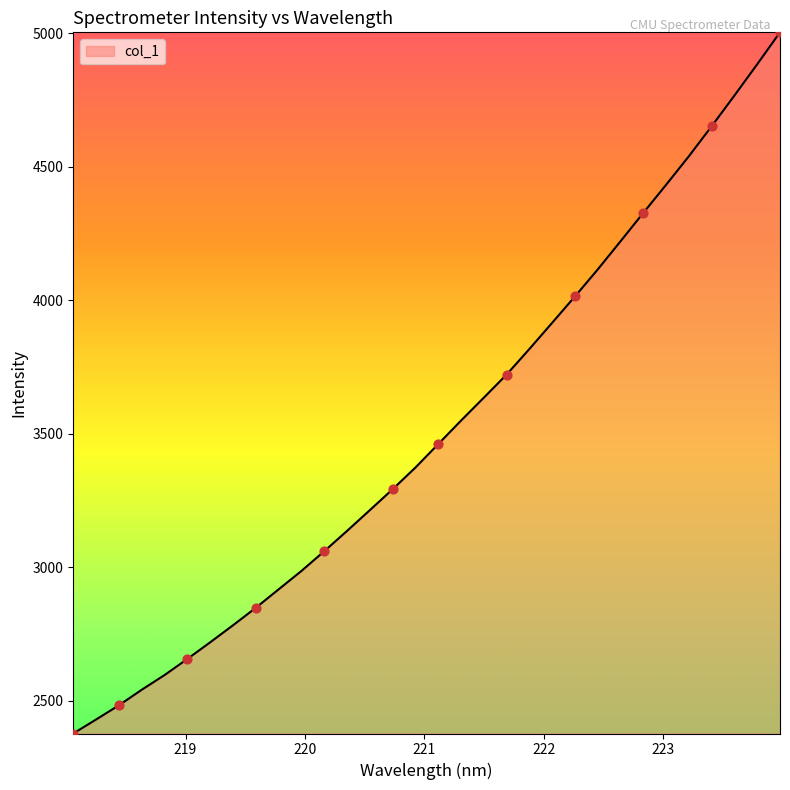

What is the difference between the maximum and minimum values?

2625.8